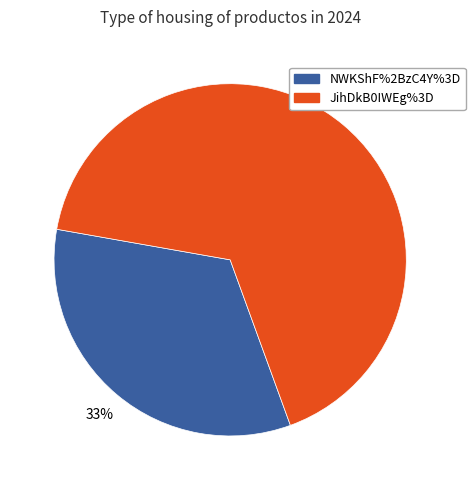

To the nearest percent, what is the average slice percentage?

50%